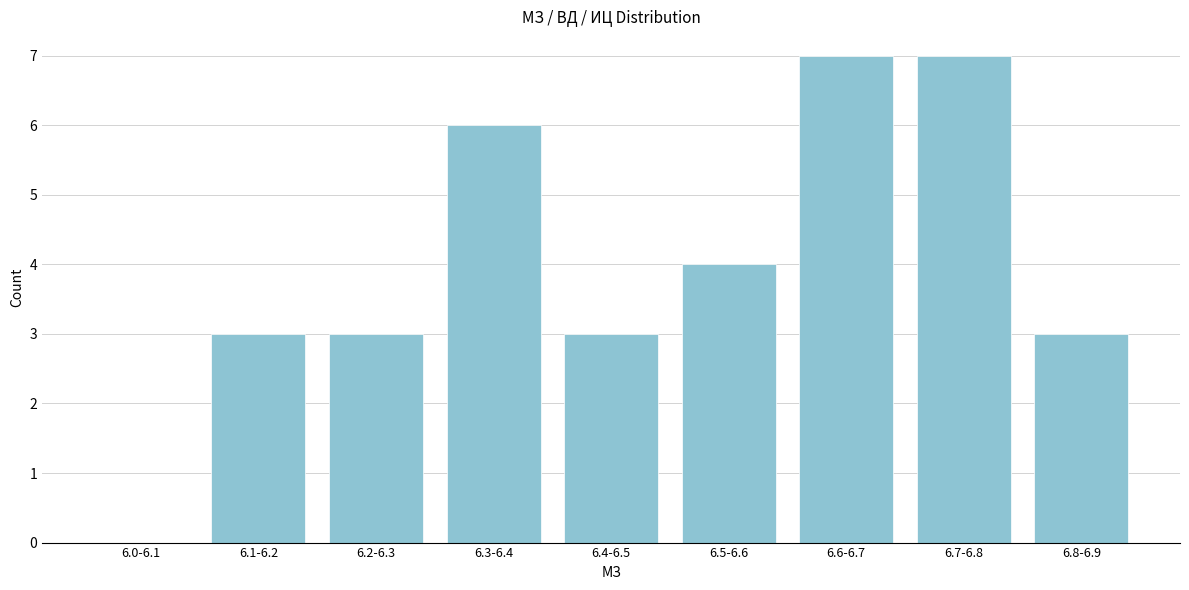

Reading right to left, extract all data points from this chart.

6.8-6.9=3	6.7-6.8=7	6.6-6.7=7	6.5-6.6=4	6.4-6.5=3	6.3-6.4=6	6.2-6.3=3	6.1-6.2=3	6.0-6.1=0